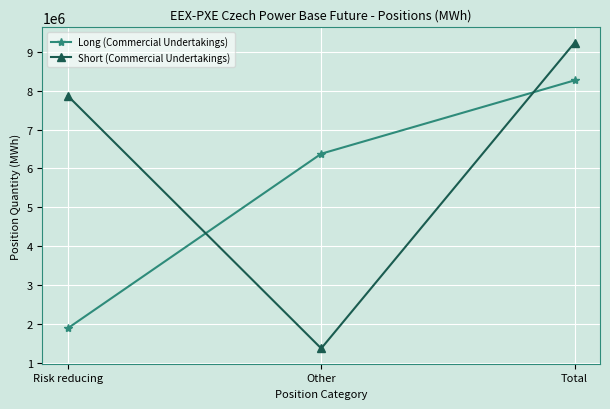

At which category does the chart reach its peak across all series?

Total